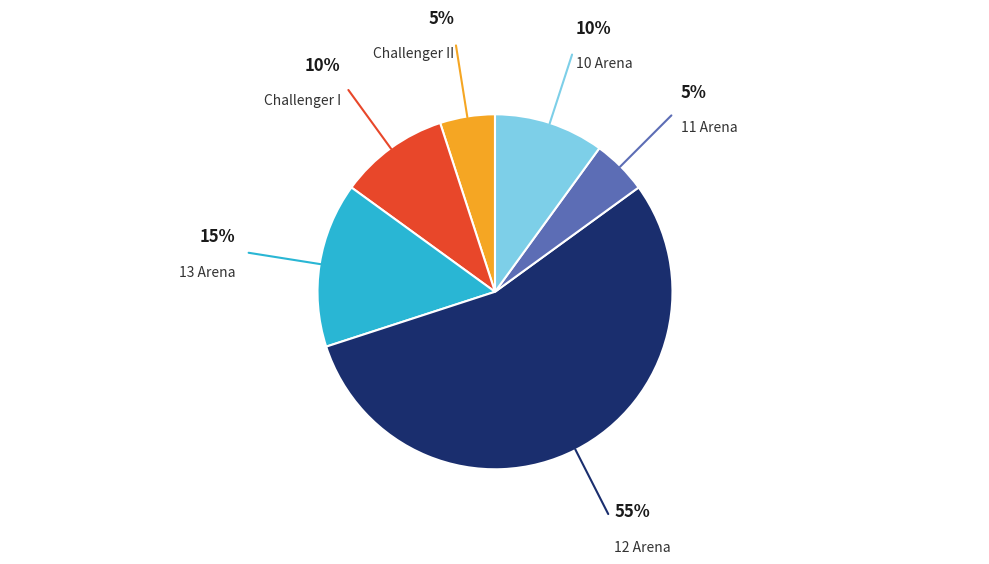

Is there any slice that represents more than half of the pie?

Yes